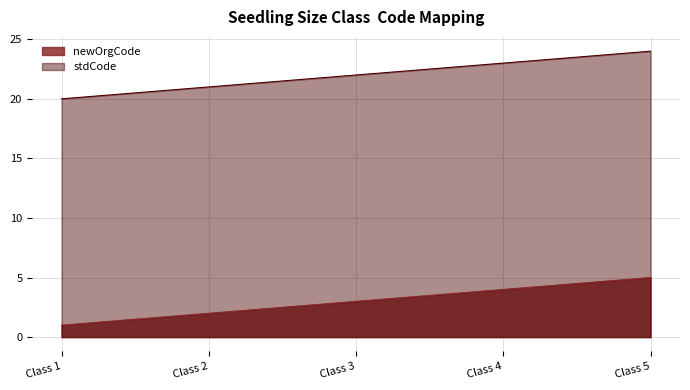

Where is stdCode nearest to the value 22?

Class 3